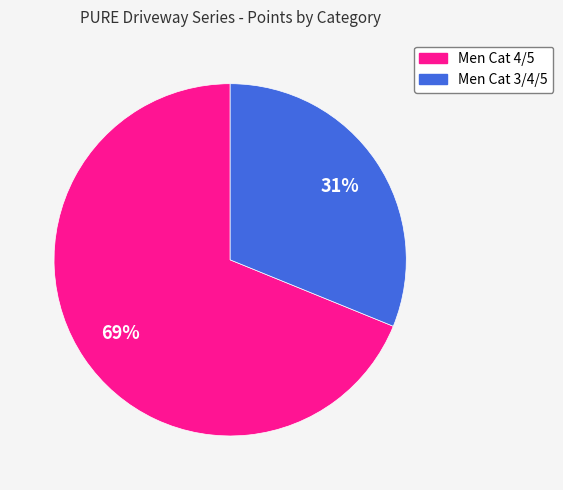

How many segments does this pie chart have?

2